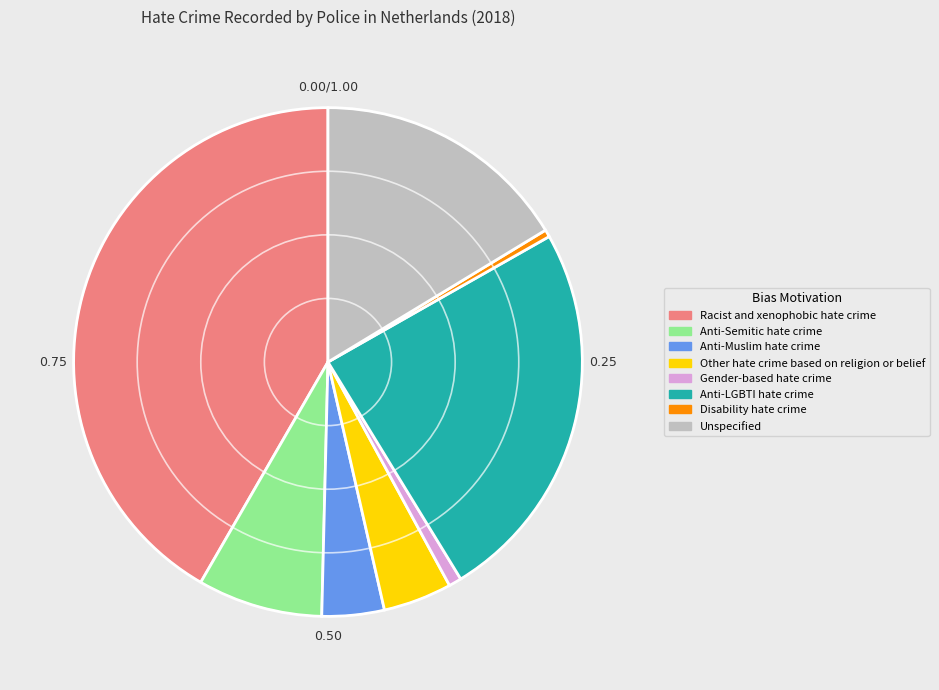

How many segments does this pie chart have?

8